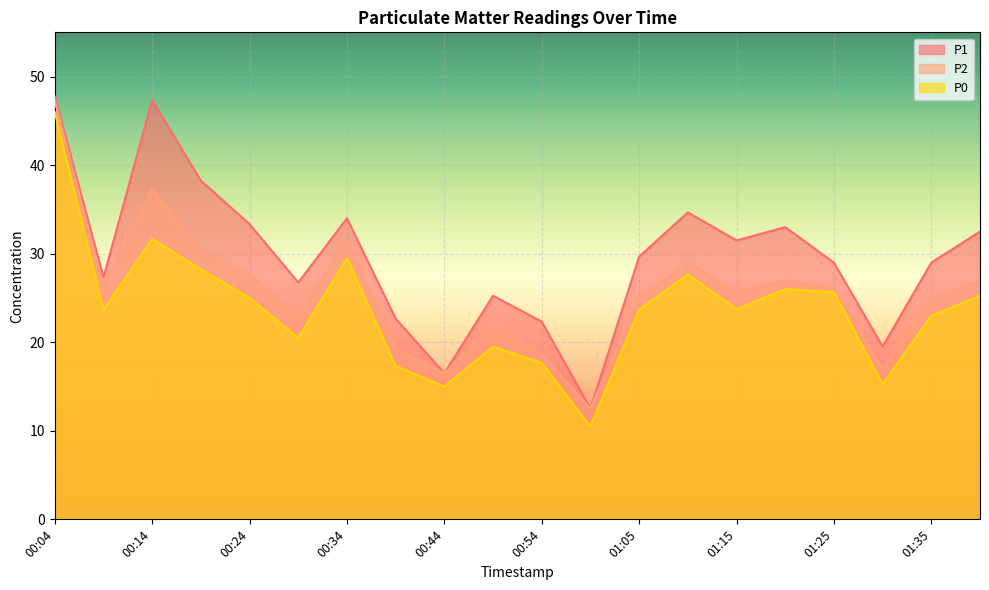

At which label does P0 reach its minimum?

00:59